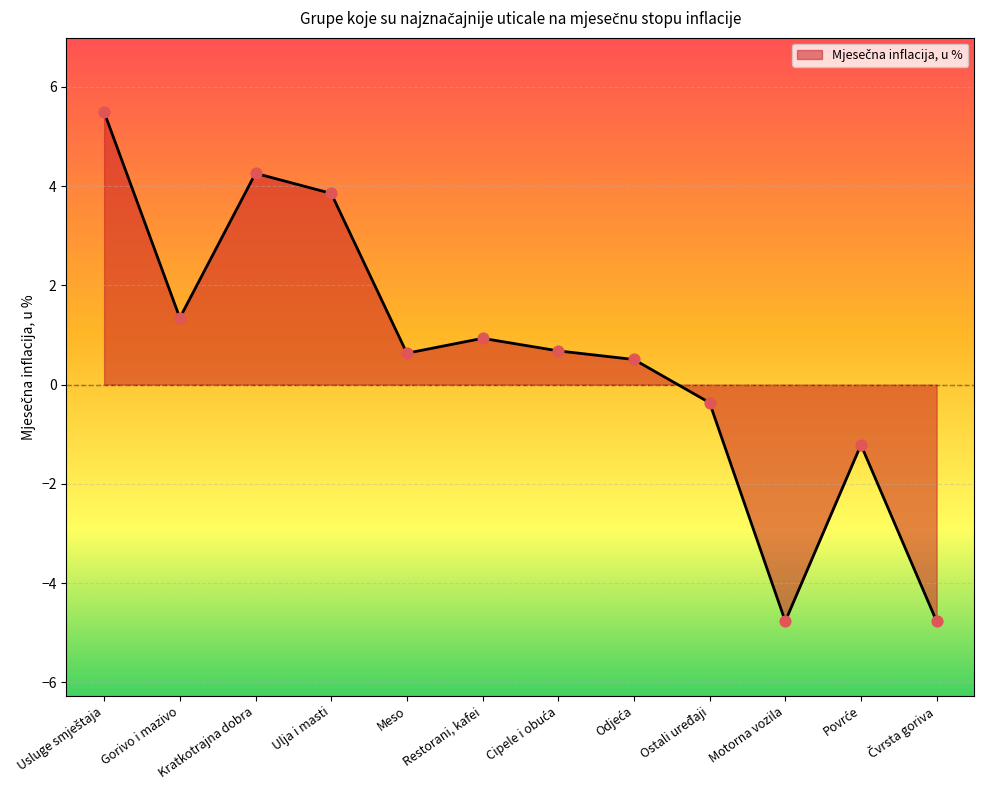

Between Gorivo i mazivo and Ostali uređaji, which is larger?

Gorivo i mazivo